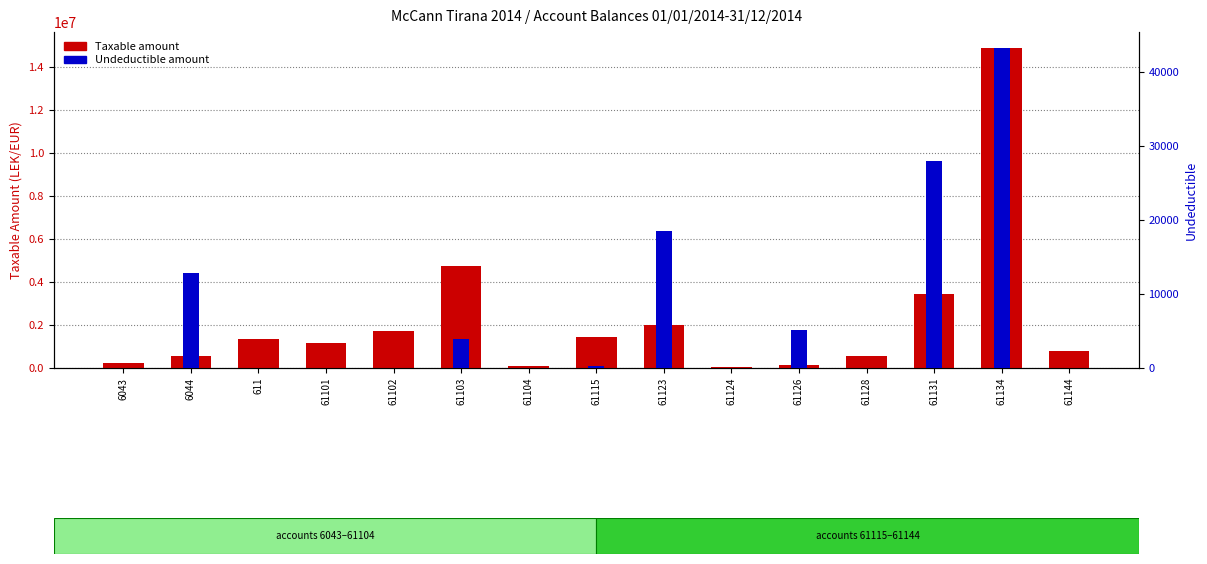

Count the number of data series in this chart.

2